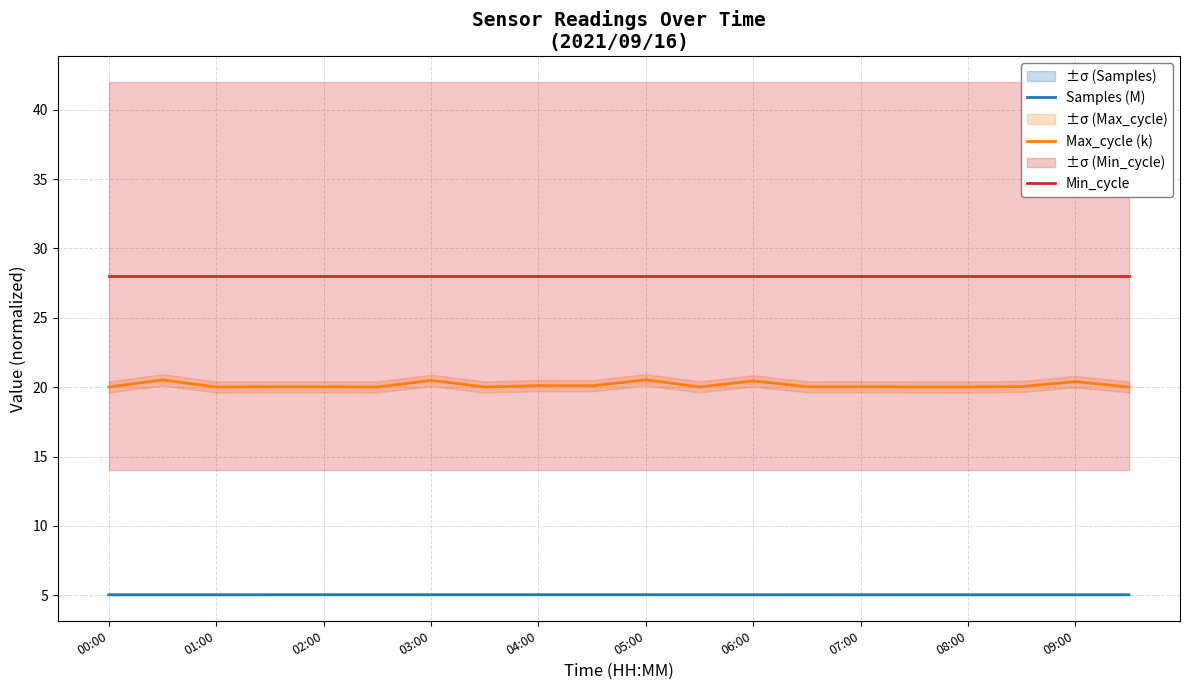

True or false: Min_cycle and Samples (M) intersect in this chart.

False